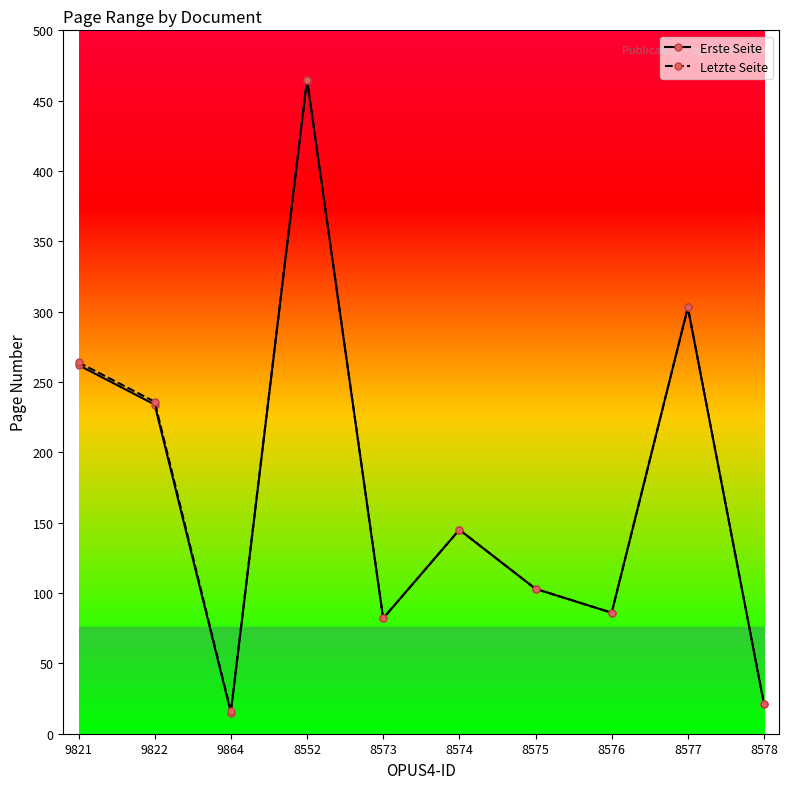

At which category does Letzte Seite reach its first local valley?

9864